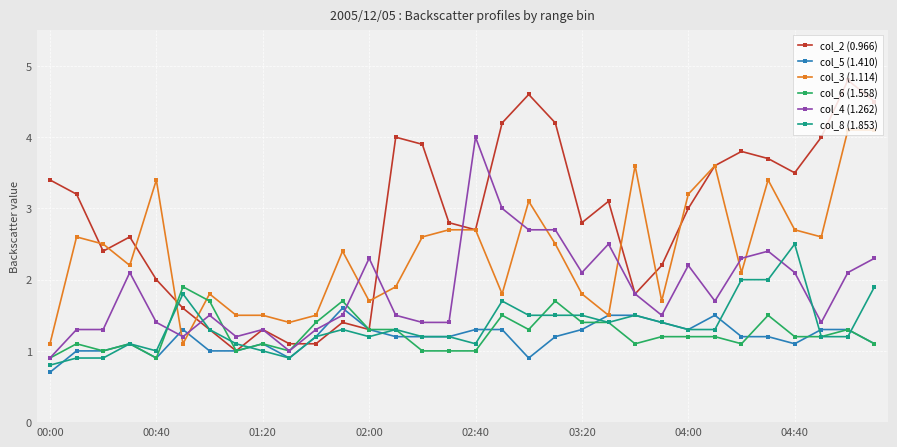

What is the minimum value for col_3 (1.114)?

1.1